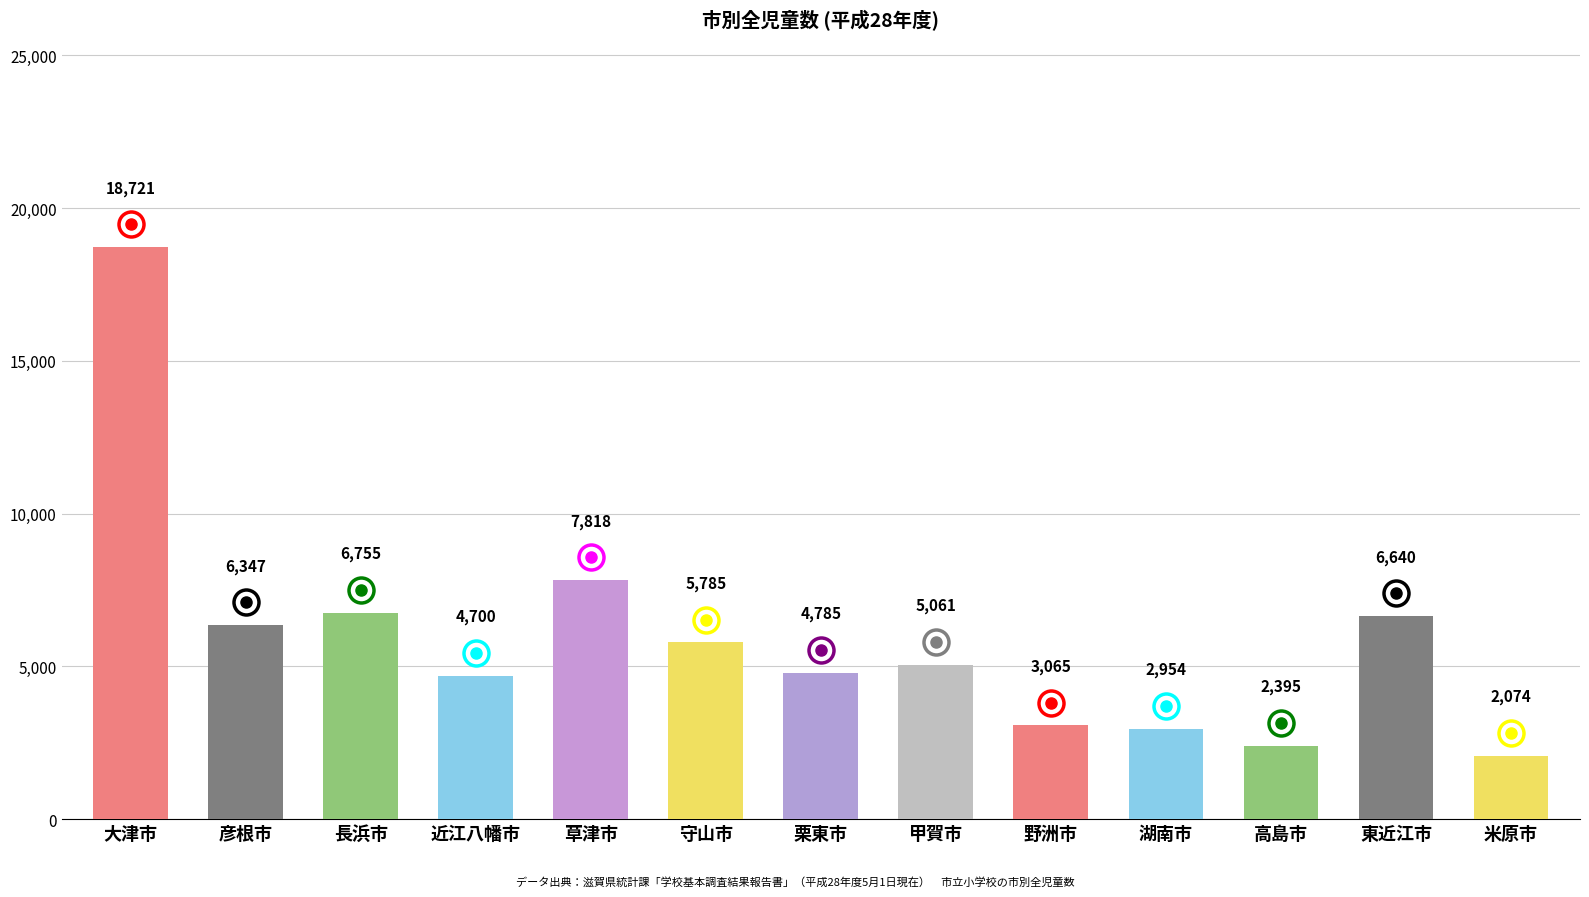

Reading left to right, transcribe all the data shown in this chart.

18721	6347	6755	4700	7818	5785	4785	5061	3065	2954	2395	6640	2074